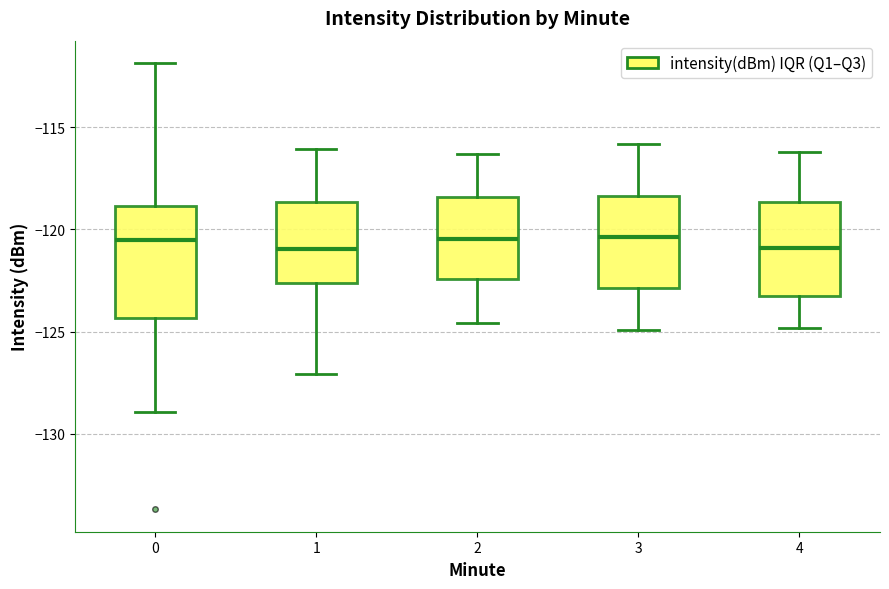

Reading left to right, read every box against the y-axis: the position of its median line, the range the box covers, and the ends of its whiskers. The values are not printed on the chart, so give them approximately, as read against the axis.

0: median -120.5, box -124.5 to -119.0, whiskers -129.0 to -112.0
1: median -121.0, box -122.5 to -118.5, whiskers -127.0 to -116.0
2: median -120.5, box -122.5 to -118.5, whiskers -124.5 to -116.5
3: median -120.5, box -123.0 to -118.5, whiskers -125.0 to -116.0
4: median -121.0, box -123.0 to -118.5, whiskers -125.0 to -116.0